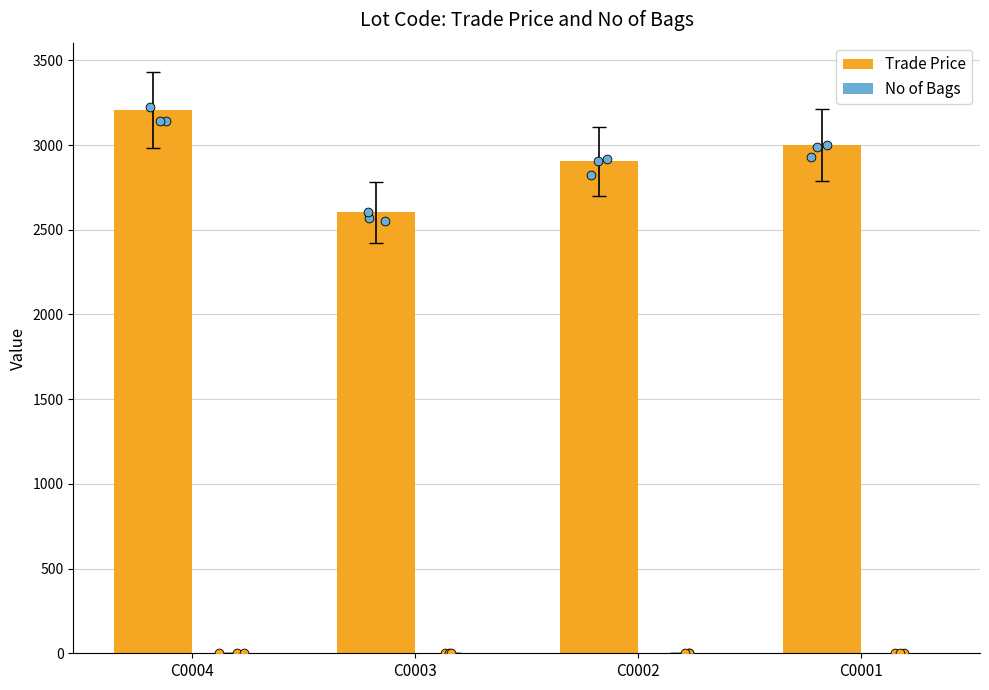

Is the value of Trade Price at C0002 greater than the value of No of Bags at C0004?

Yes